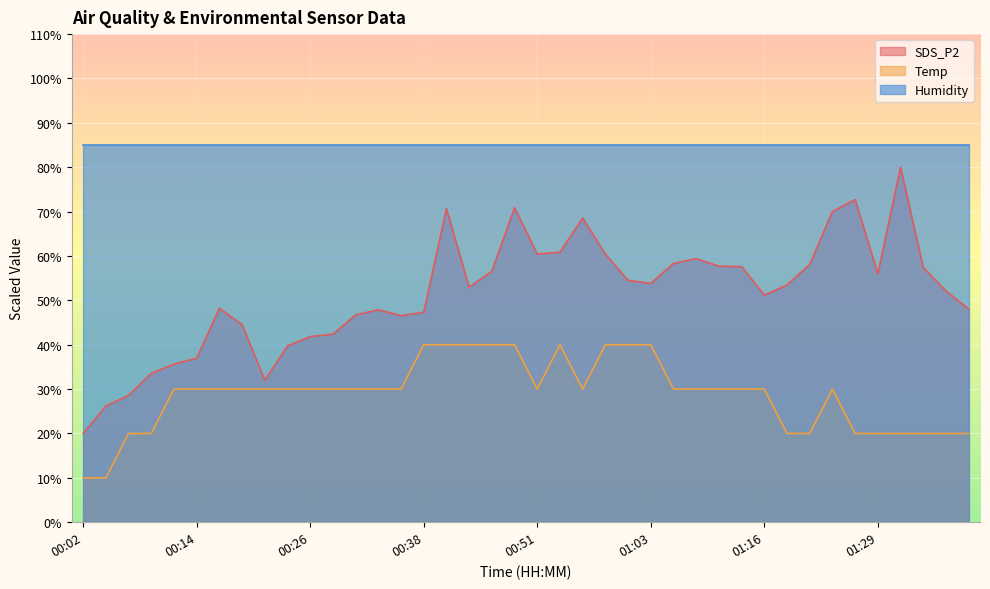

Which series has the widest spread of values?

SDS_P2